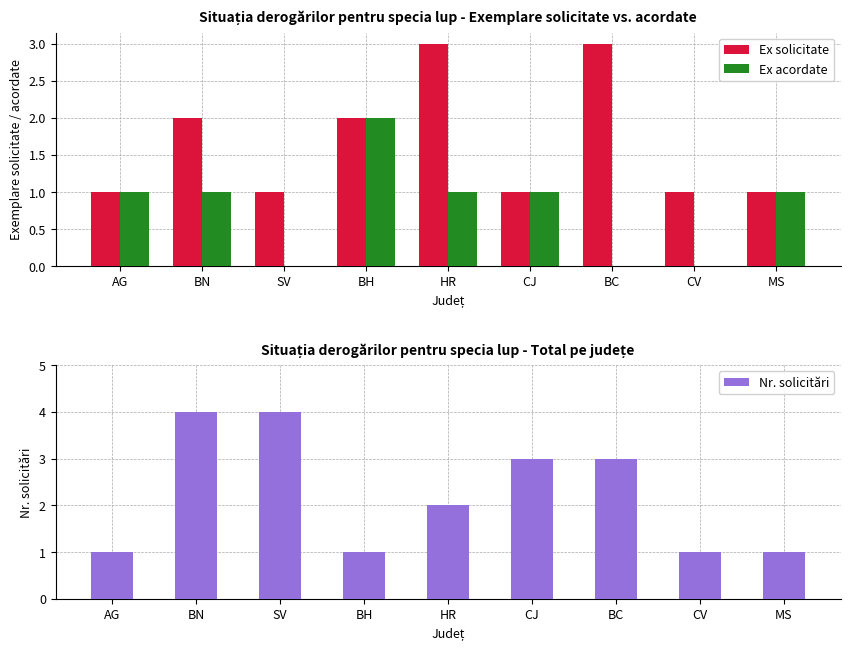

What is the difference between the maximum and minimum values in the Ex acordate series?

2